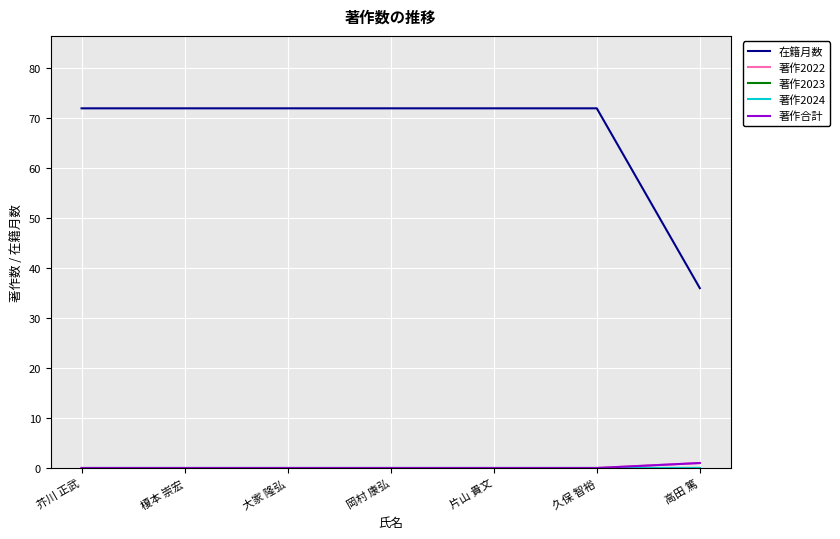

Does the chart display data point markers on the line(s)?

No